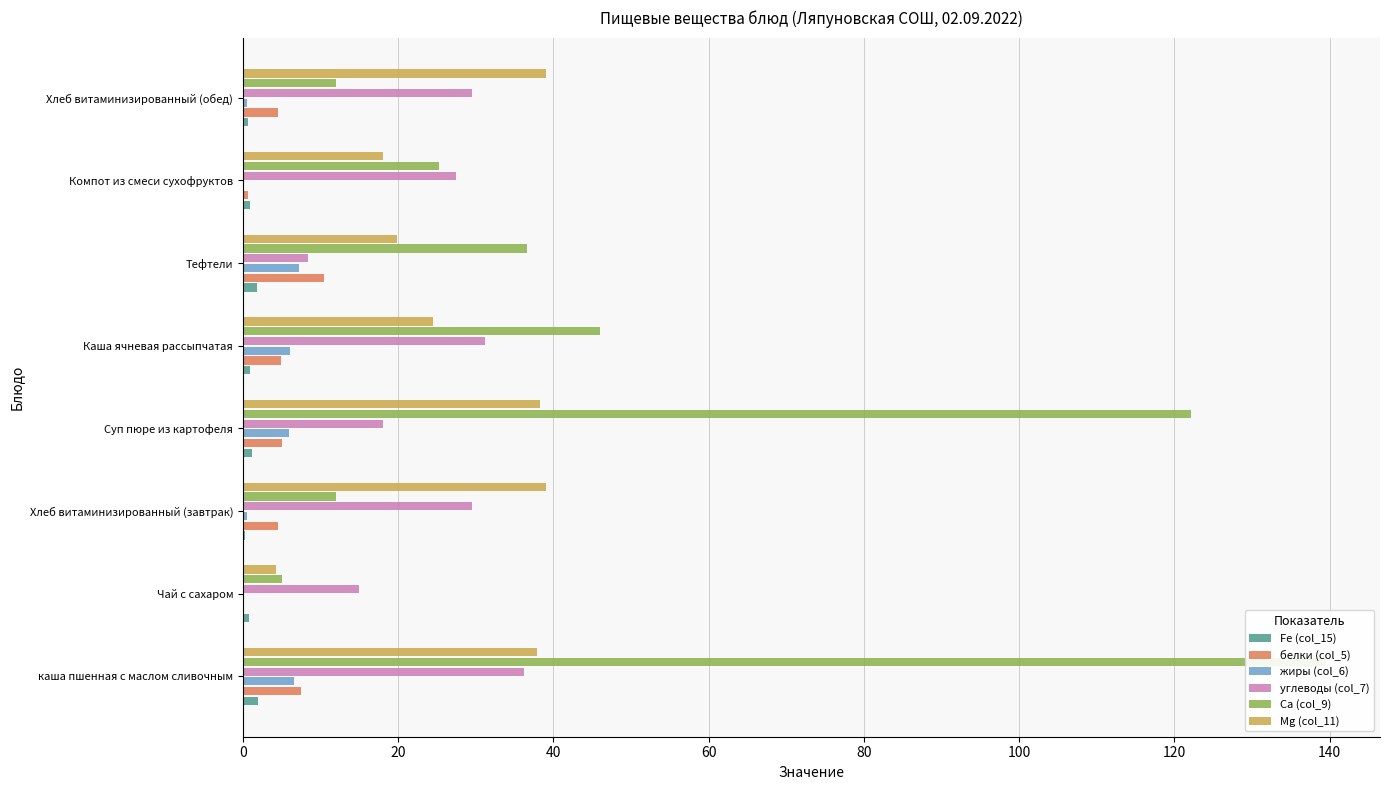

Which series has the largest range (max minus min)?

Ca (col_9)